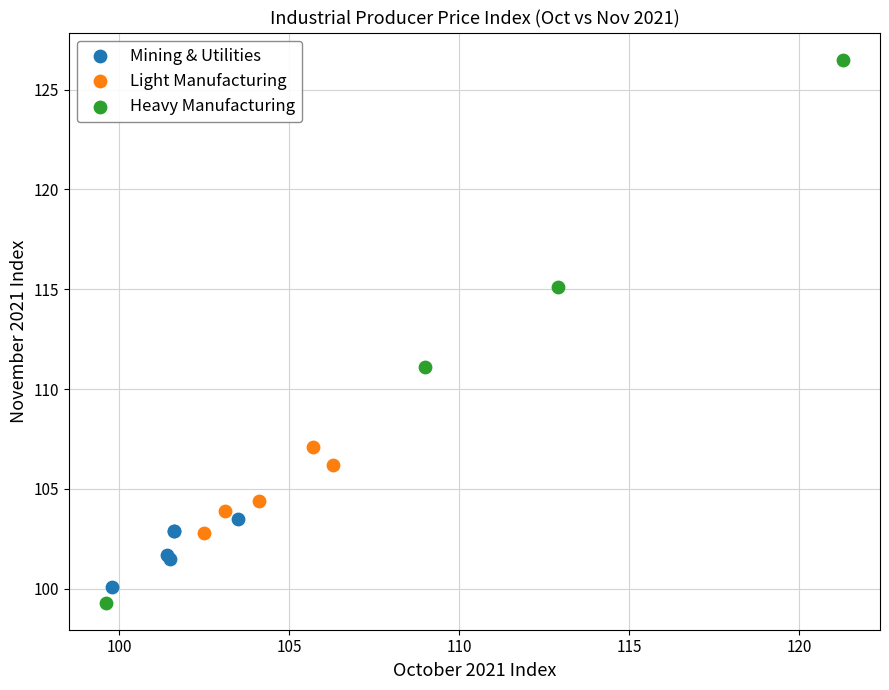

Which series reaches the maximum Y coordinate?

Heavy Manufacturing